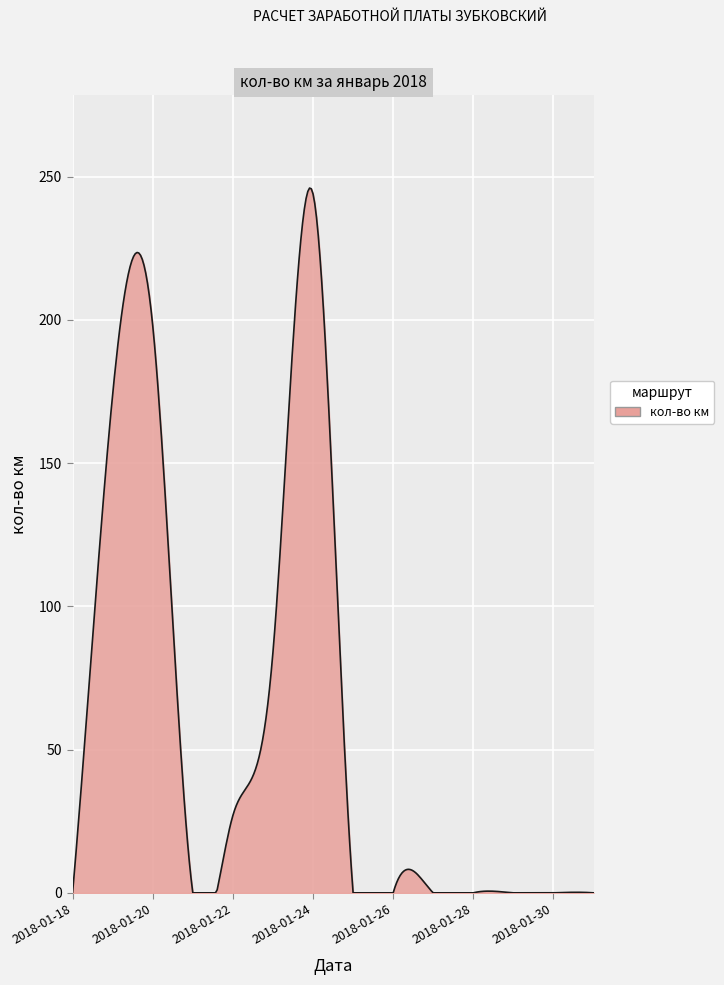

Count the number of data series in this chart.

1